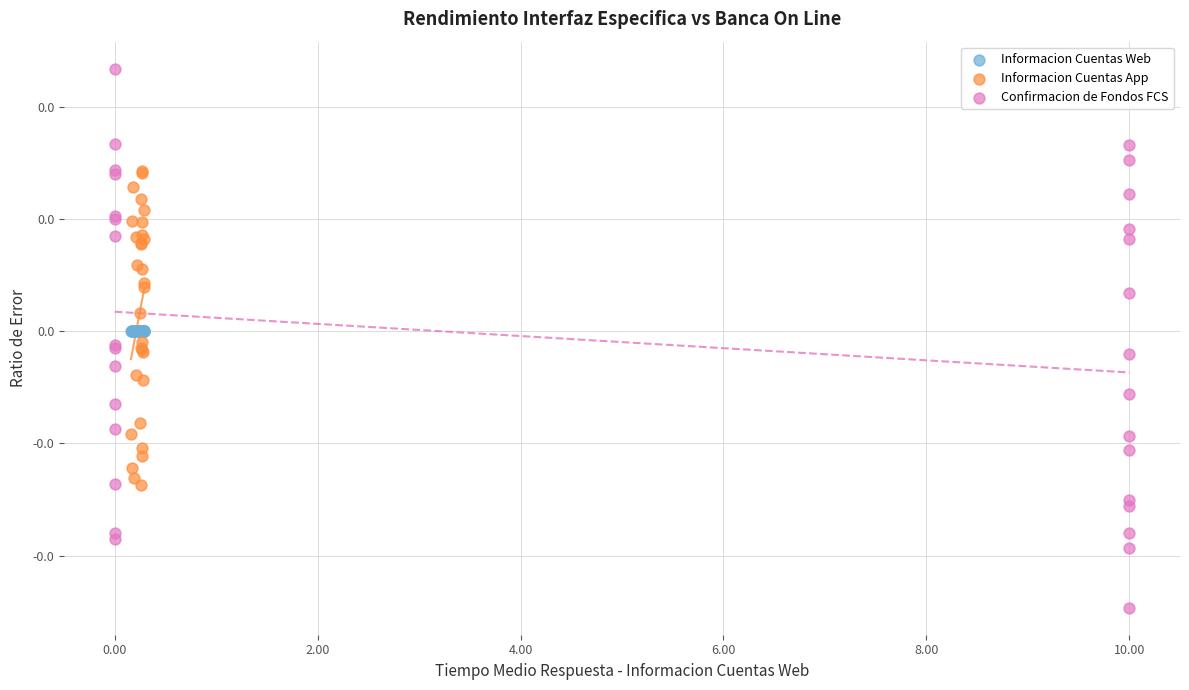

What are all the series names shown in the legend?

Informacion Cuentas Web, Informacion Cuentas App, Confirmacion de Fondos FCS